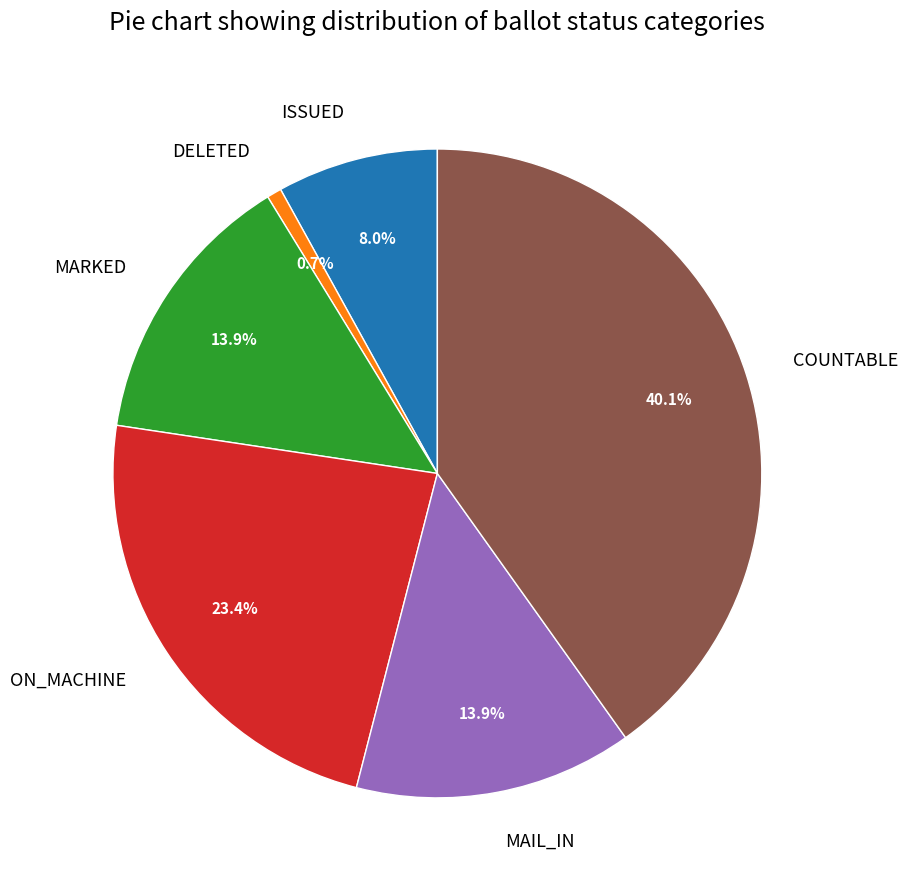

Is the sum of ISSUED and MARKED greater than half?

No